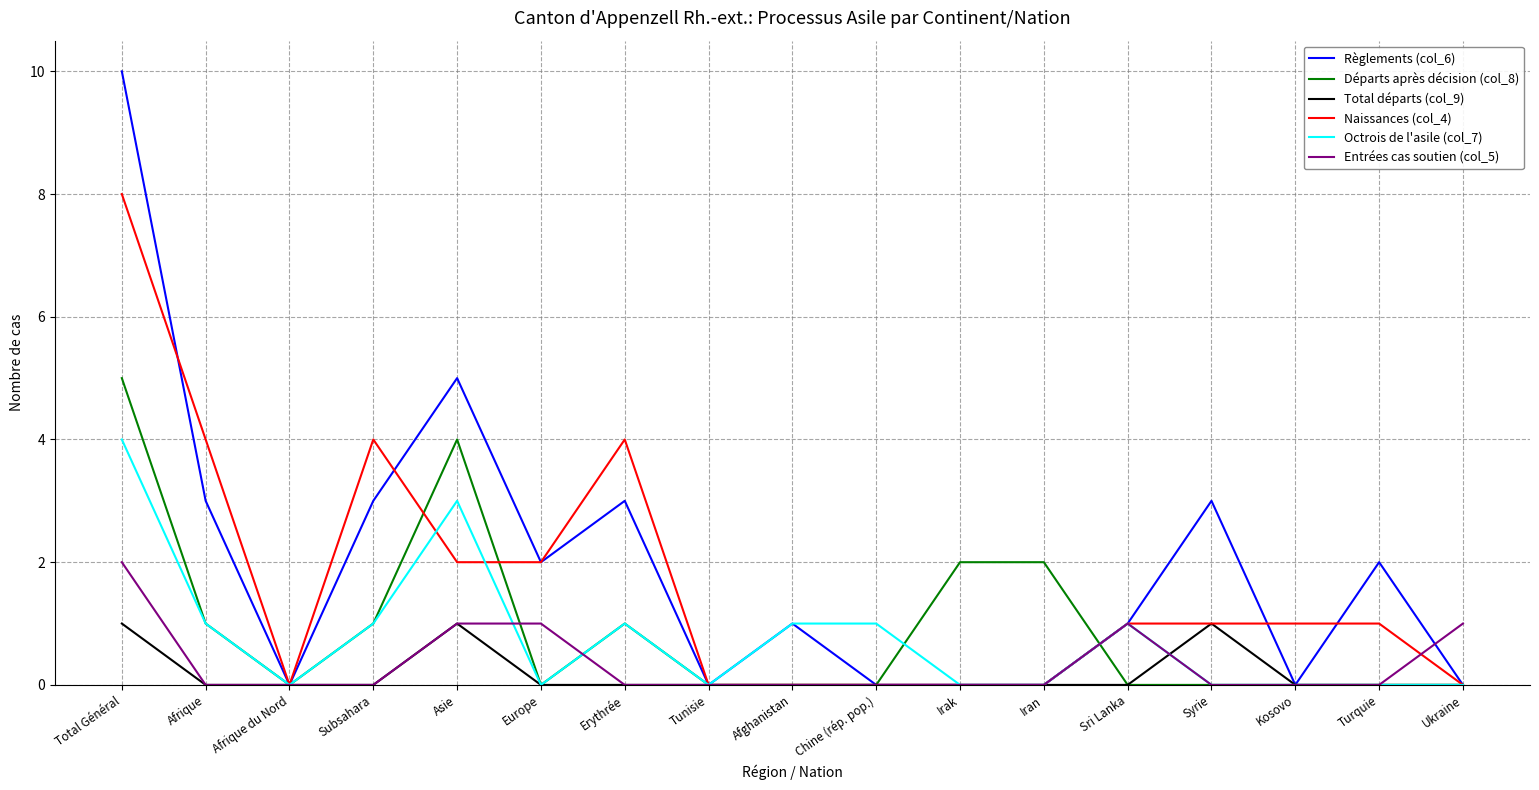

Rank the series by their maximum value, from highest to lowest.

Règlements (col_6), Naissances (col_4), Départs après décision (col_8), Octrois de l'asile (col_7), Entrées cas soutien (col_5), Total départs (col_9)